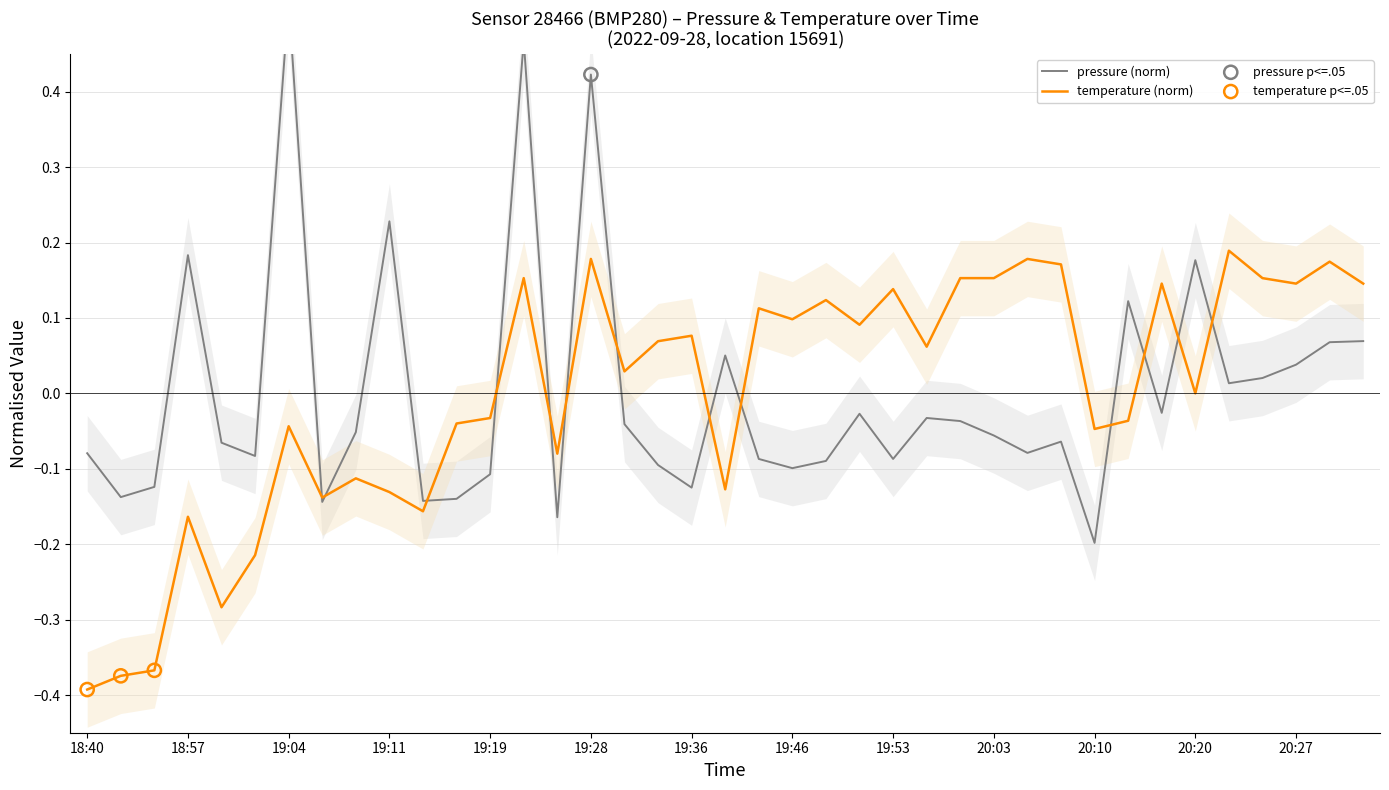

Is the value of temperature at 19:02 greater than the value of pressure at 20:10?

No